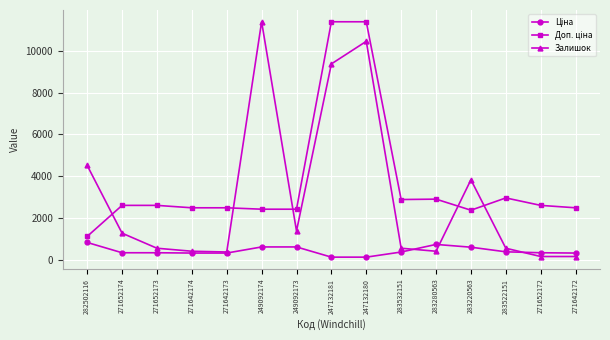

At how many categories does at least one series exceed 5483?

3